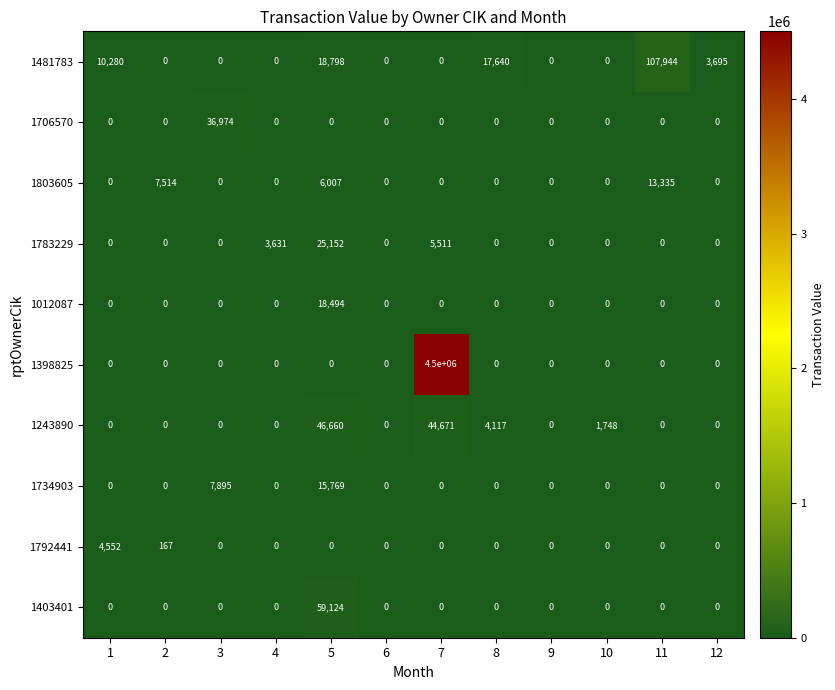

What is the spread (max minus min) of values at 8?

17640